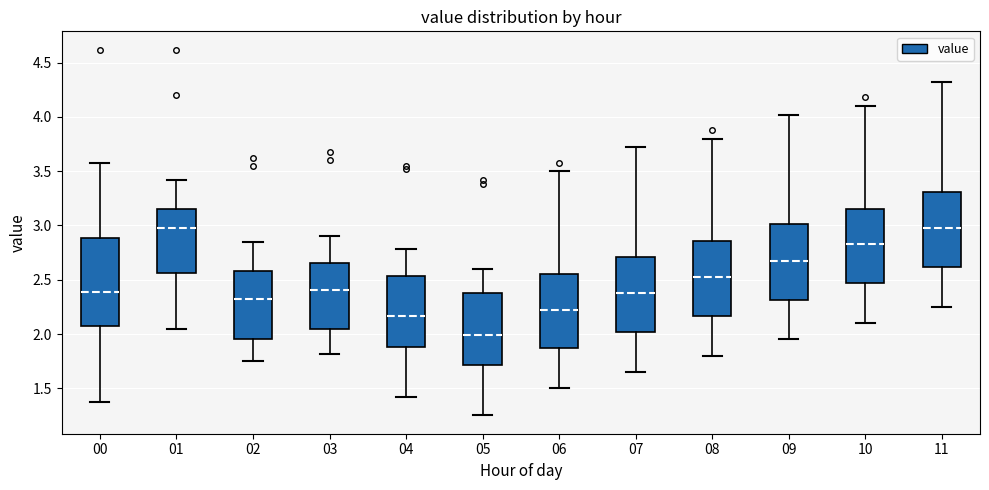

Which box has the lowest median line?

05